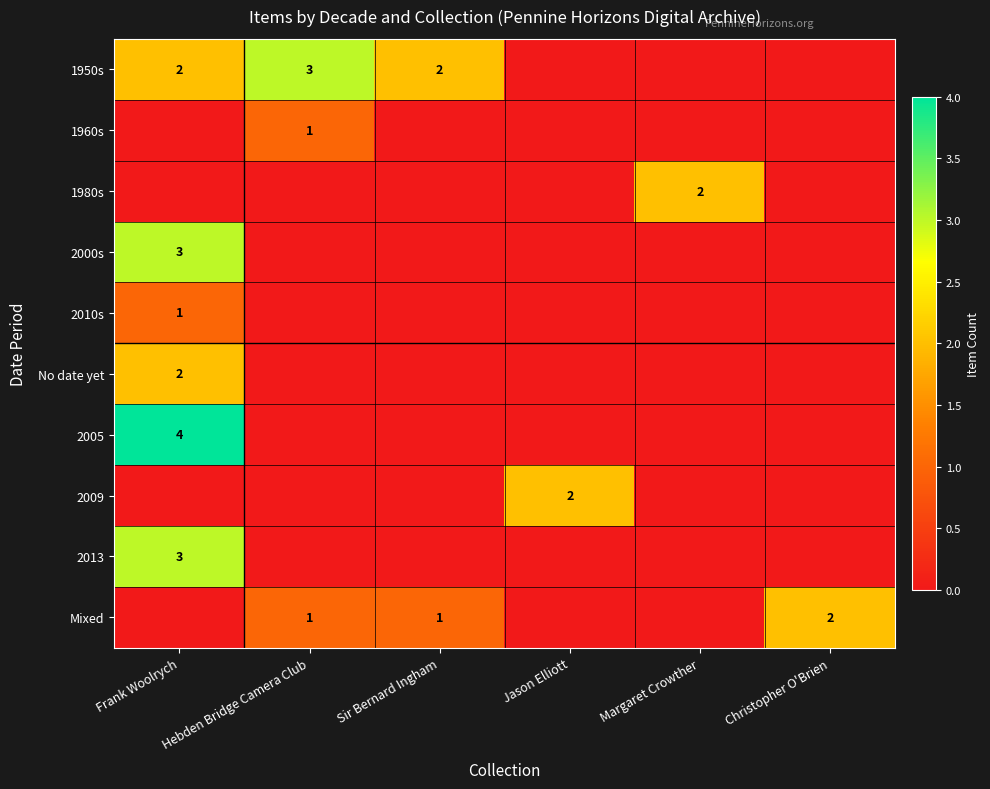

The 1950s series shows 0 at Frank Woolrych. True or false?

False